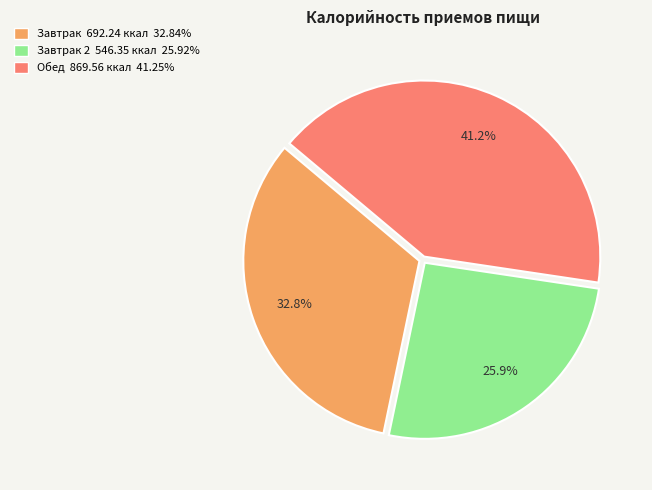

Is there any slice that represents more than half of the pie?

No